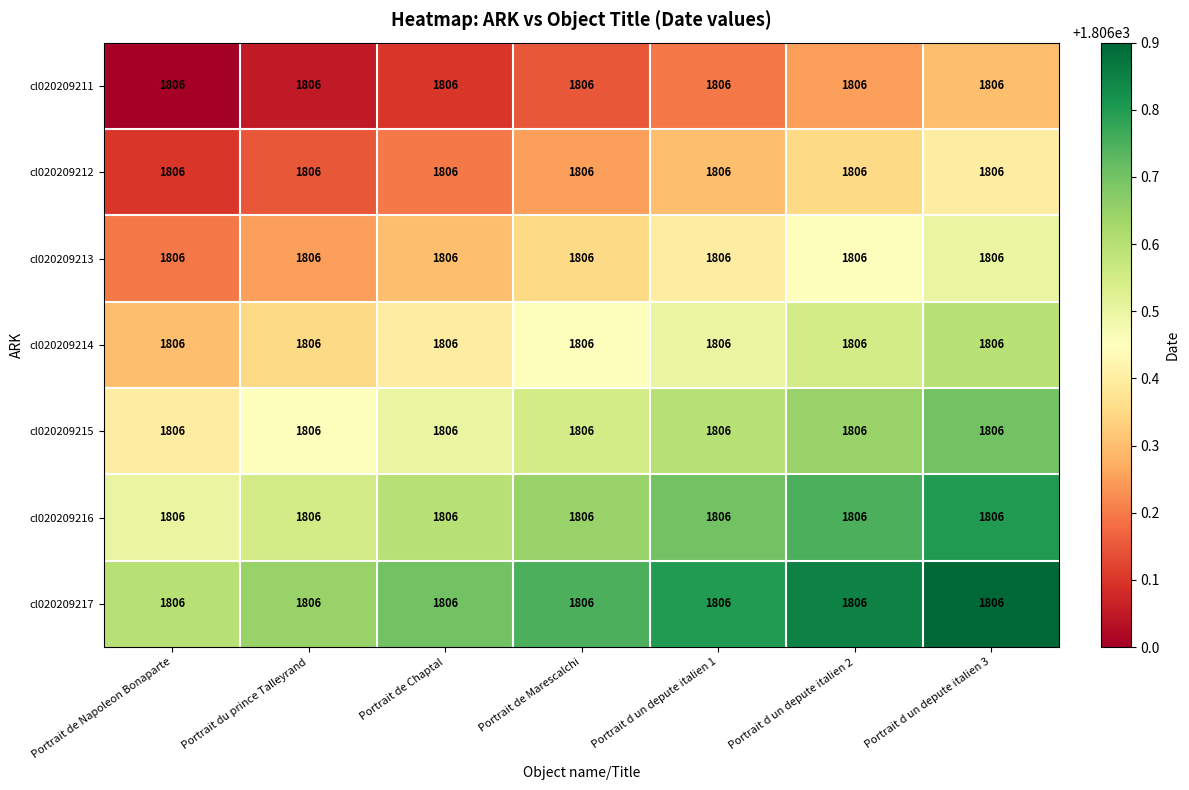

The cl020209214 series shows 2361.6 at Portrait d un depute italien 2. True or false?

False